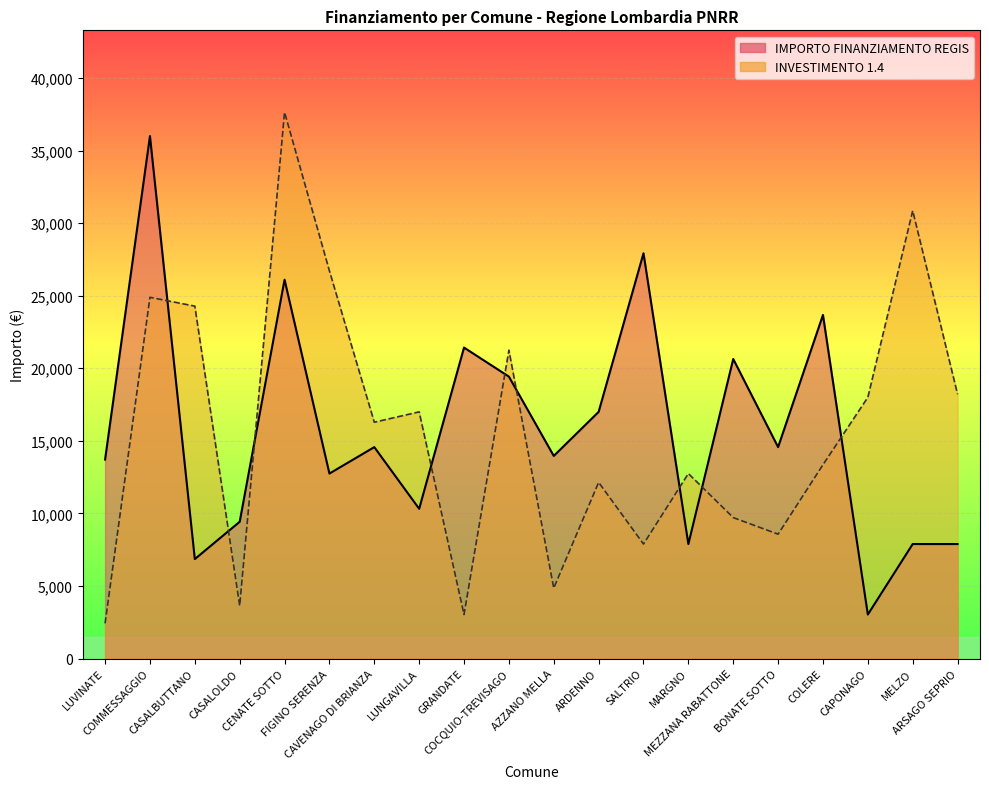

The IMPORTO FINANZIAMENTO REGIS series shows 4695 at CASALBUTTANO. True or false?

False